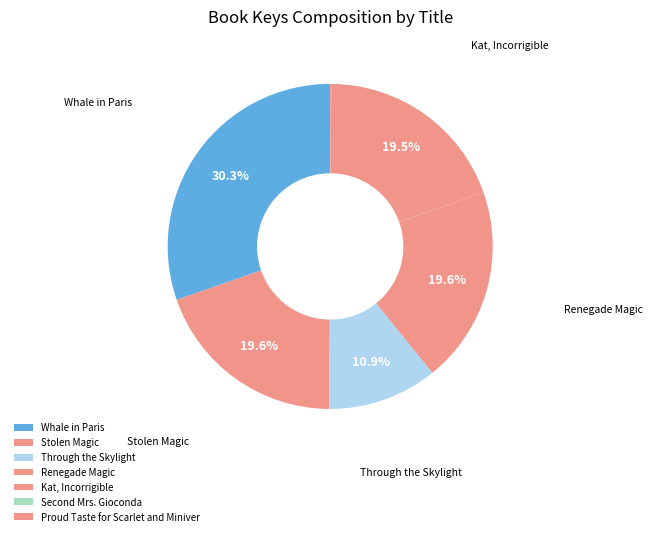

What percentage do Proud Taste for Scarlet and Miniver and Through the Skylight together represent?

11.0%